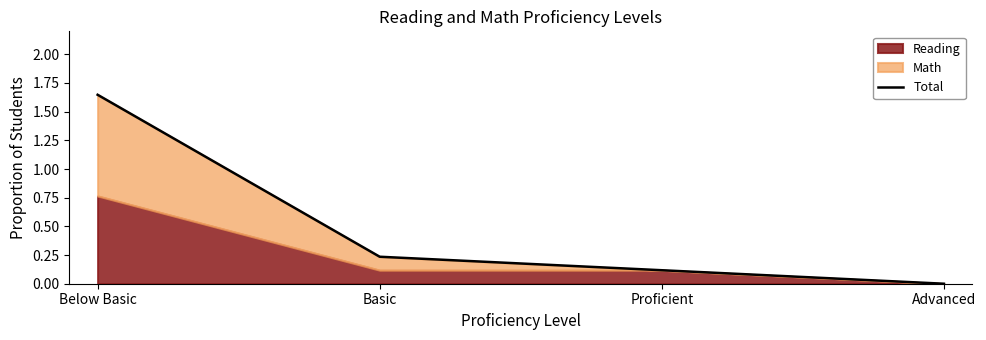

The value at Below Basic is 2.2. True or false?

False